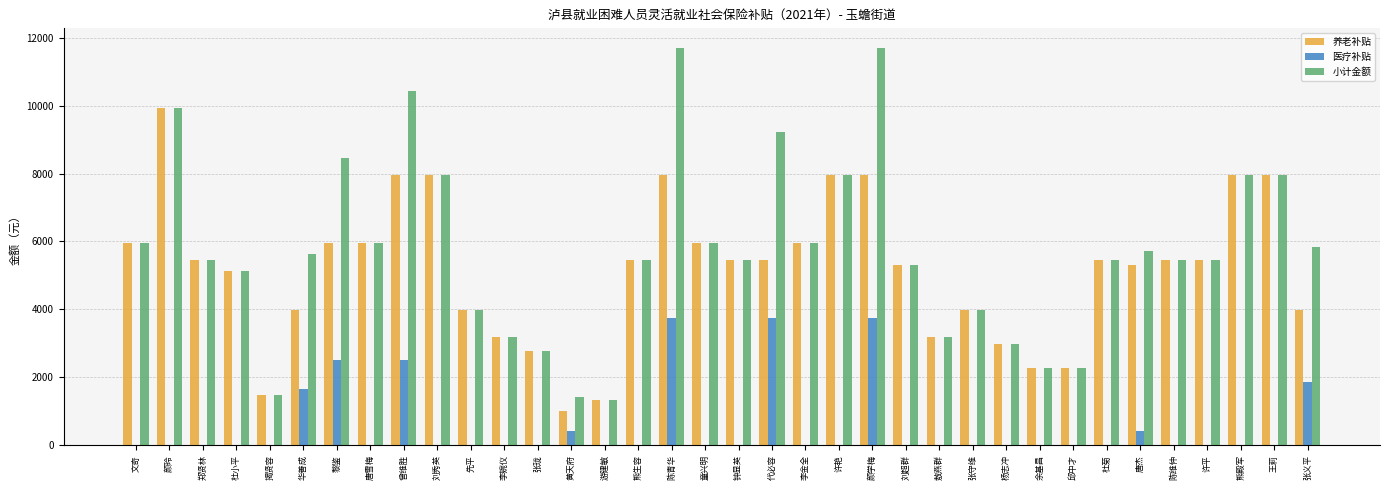

What is the total value across all series at 文奇?

11922